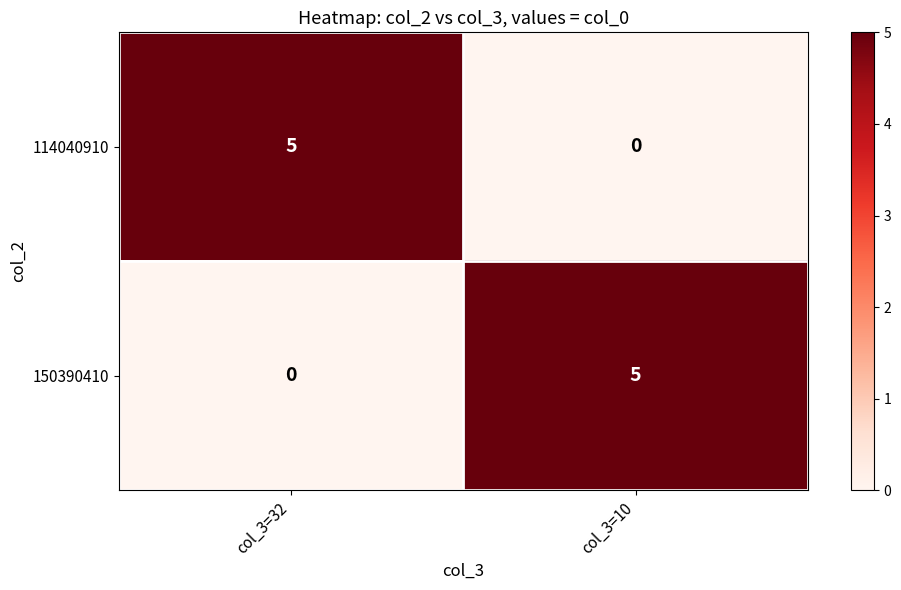

What is the spread (max minus min) of values at col_3=32?

5